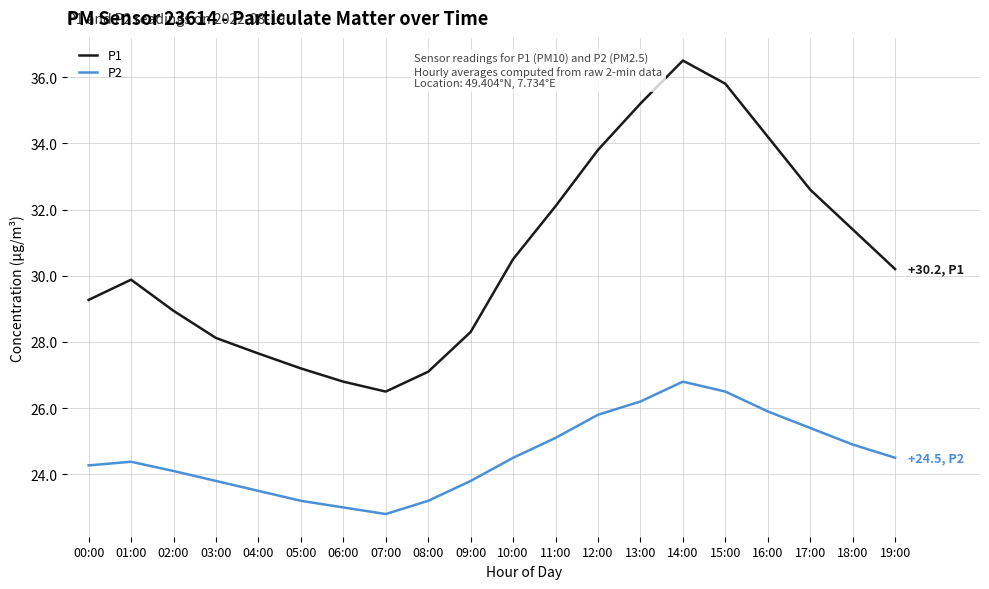

Where does the P1 series first go above 30?

10:00